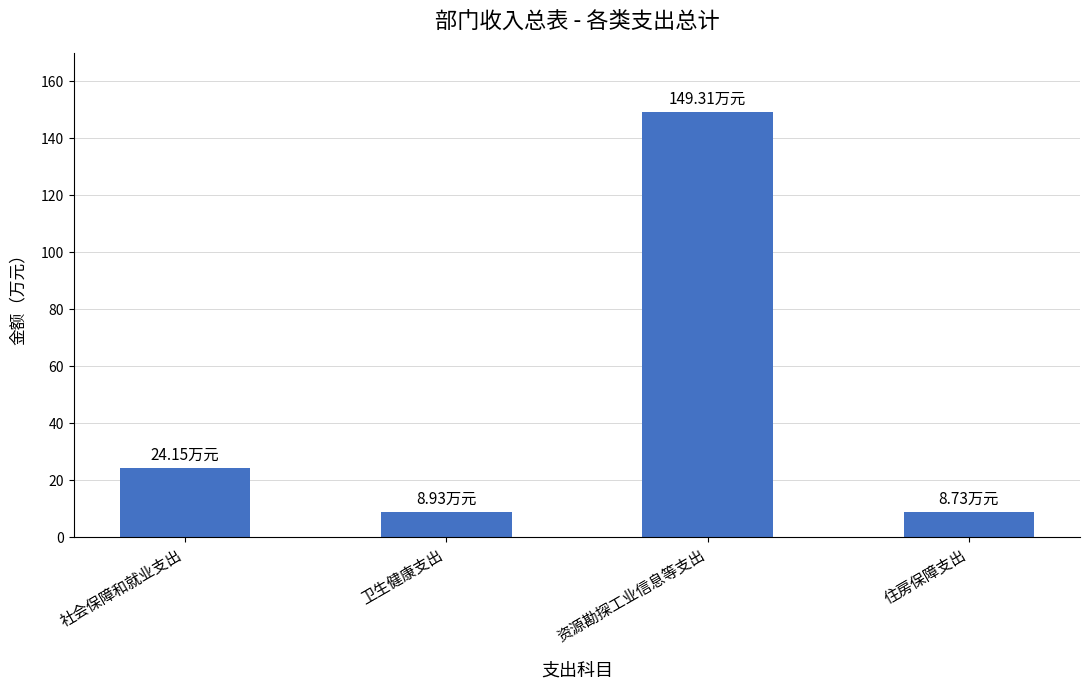

Is it true that the value at 住房保障支出 is 8.7?

True